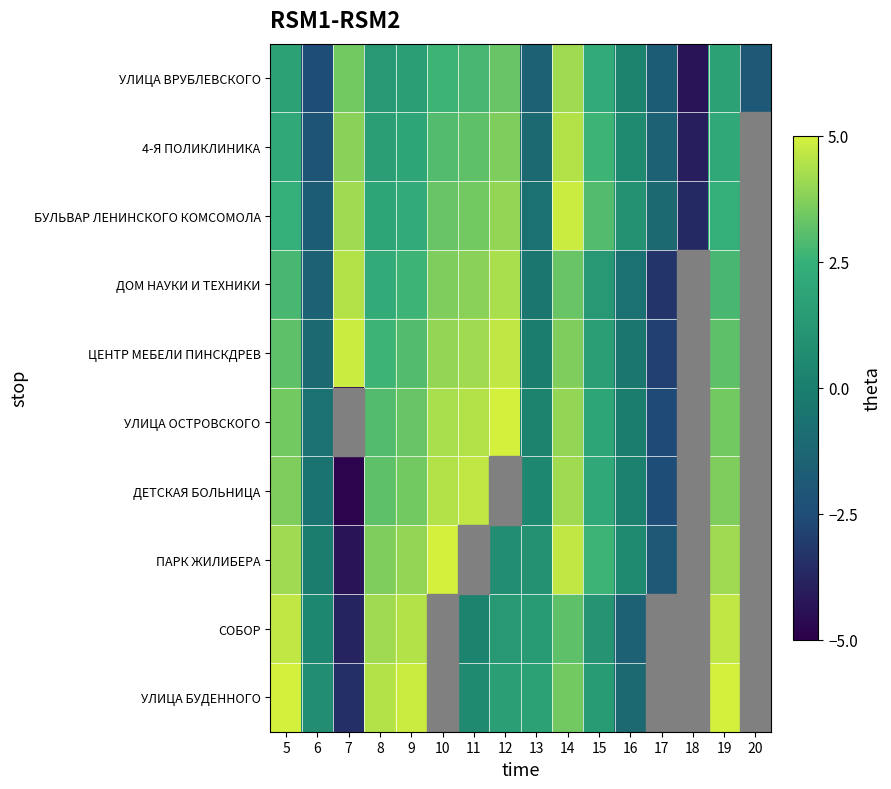

At which category does the chart reach its peak across all series?

12